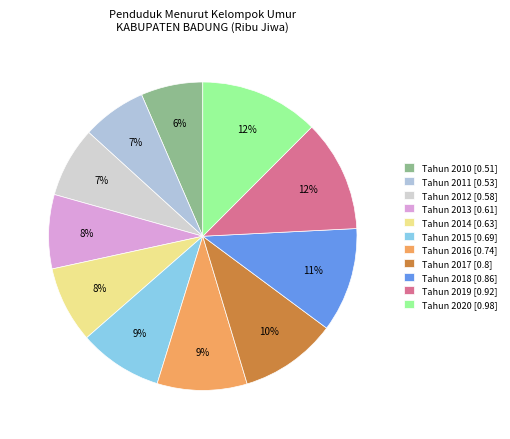

True or false: Tahun 2012 accounts for 1% of the total.

False